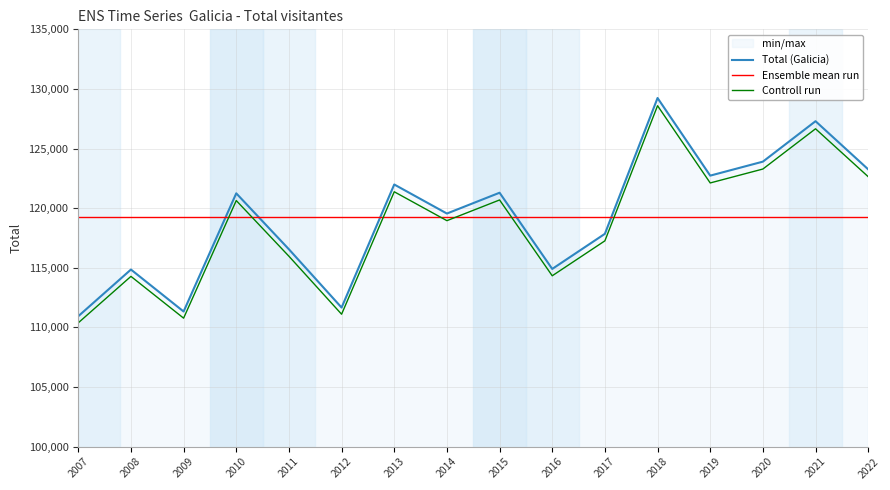

Is it true that Total (Galicia) equals 122731.0 at 2019?

True